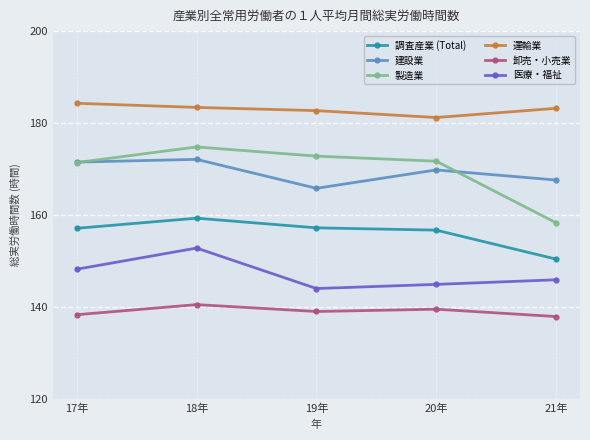

Where is the first local maximum for 医療・福祉?

18年